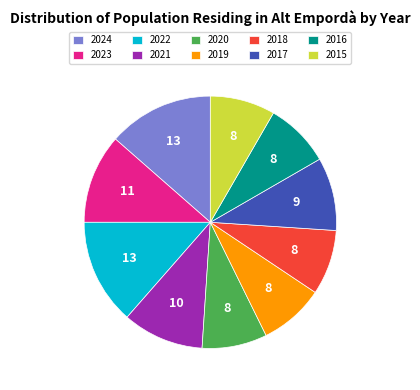

Is 2023 the majority of the pie?

No